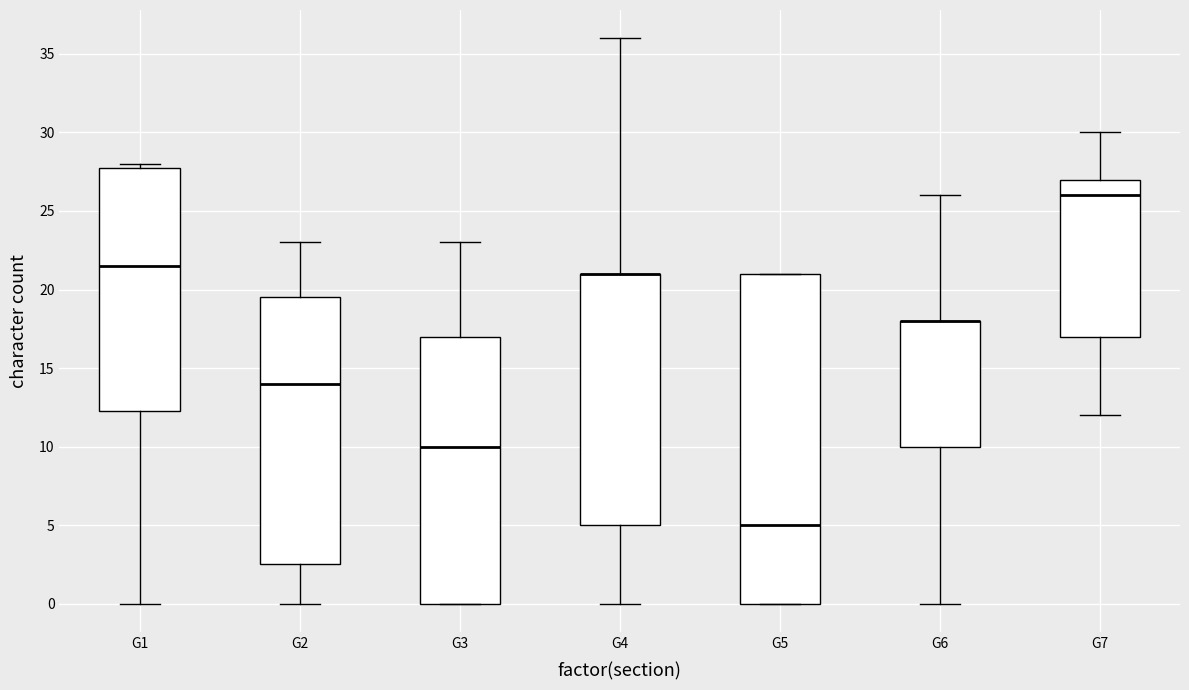

Reading left to right, read every box against the y-axis: the position of its median line, the range the box covers, and the ends of its whiskers. The values are not printed on the chart, so give them approximately, as read against the axis.

G1: median 21.5, box 12.5 to 28.0, whiskers 0.0 to 28.0 (just above the box's upper edge)
G2: median 14.0, box 2.5 to 19.5, whiskers 0.0 to 23.0
G3: median 10.0, box 0.0 to 17.0, whiskers 0.0 to 23.0
G4: median 21.0 (drawn on the box's upper edge), box 5.0 to 21.0, whiskers 0.0 to 36.0
G5: median 5.0, box 0.0 to 21.0, whiskers 0.0 to 21.0
G6: median 18.0 (drawn on the box's upper edge), box 10.0 to 18.0, whiskers 0.0 to 26.0
G7: median 26.0, box 17.0 to 27.0, whiskers 12.0 to 30.0